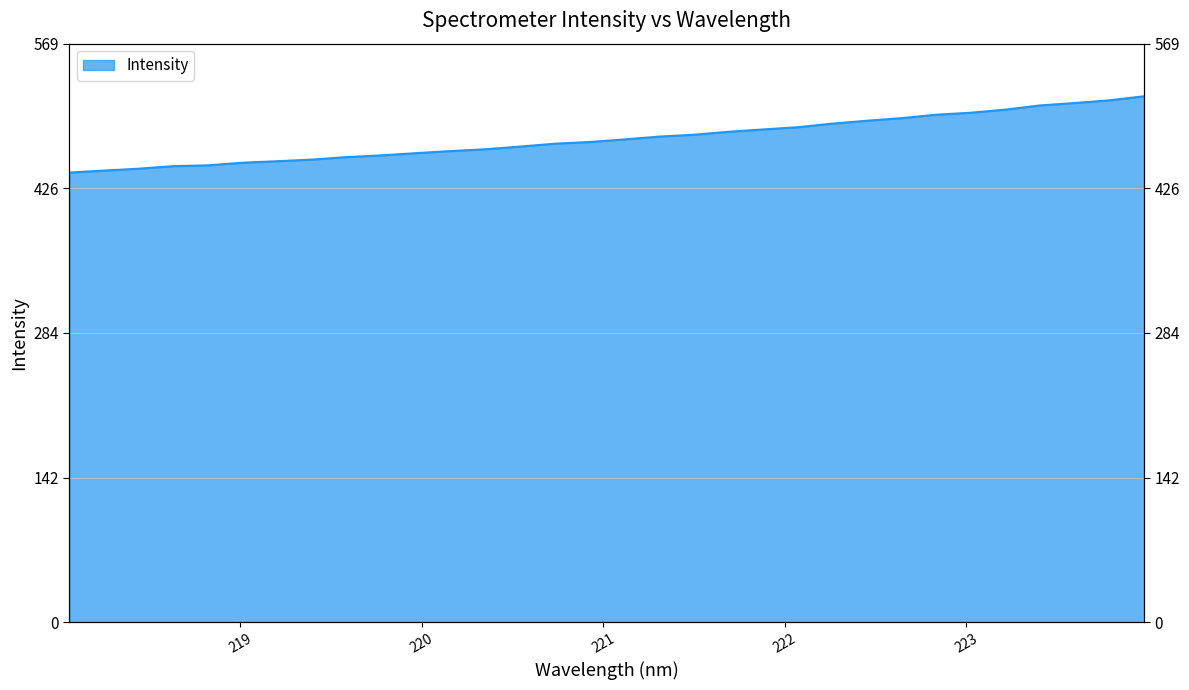

What is the sum of all values?

15230.9